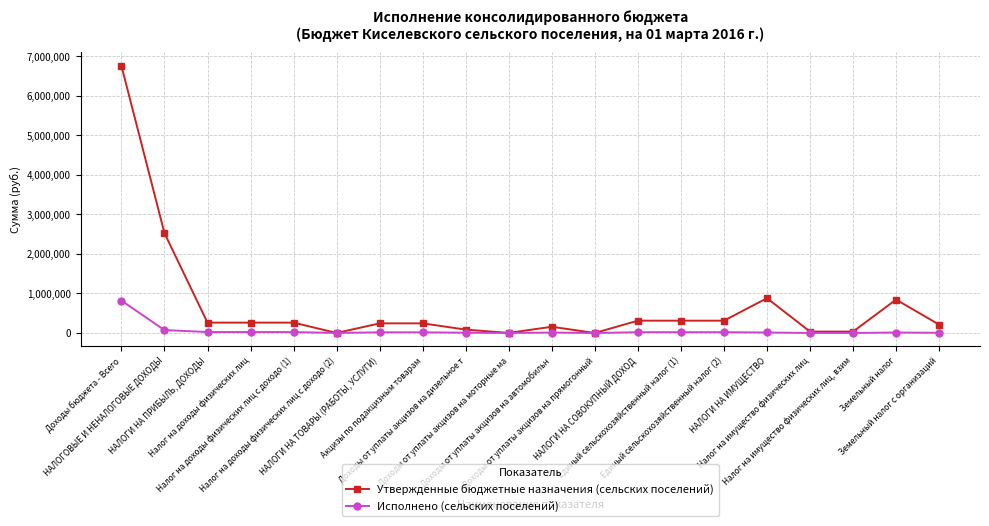

Which series has the largest total across all categories?

Утвержденные бюджетные назначения (сельских поселений)